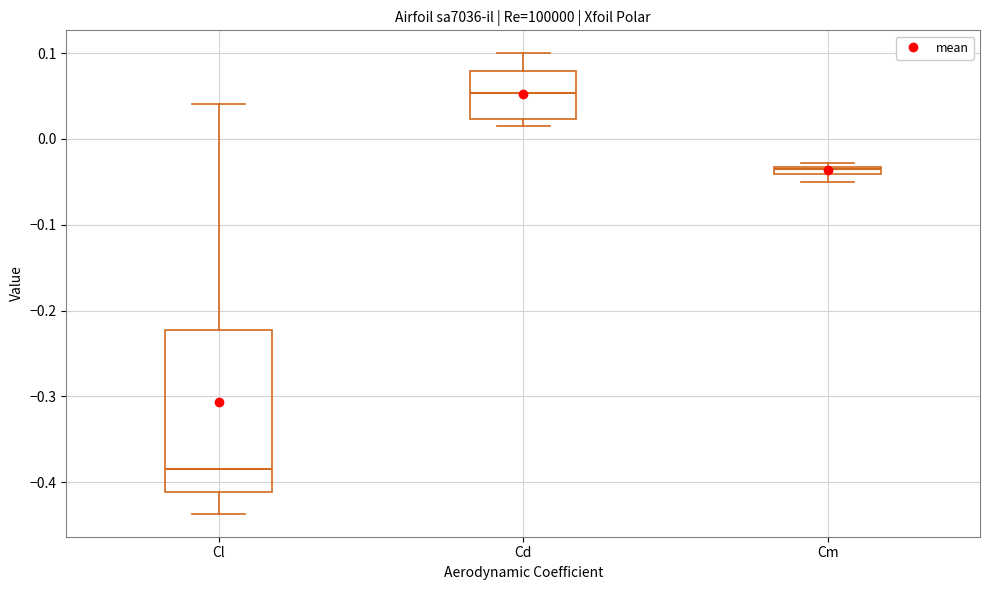

Comparing the boxes themselves (not the whiskers), which one is the tallest?

Cl